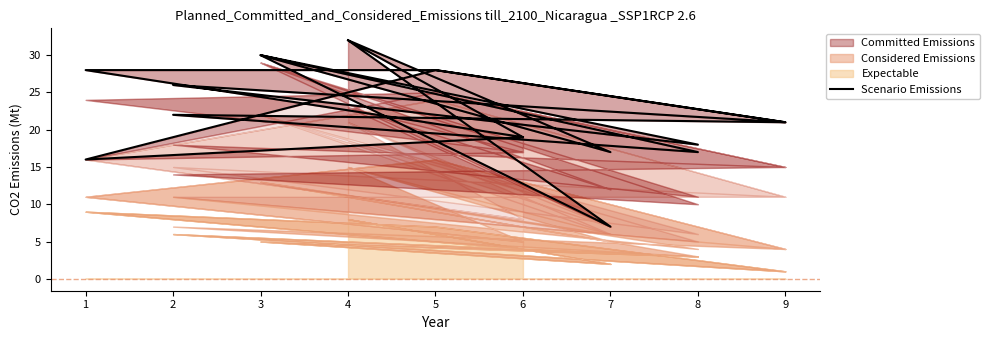

At which category does the data reach its first local peak?

3